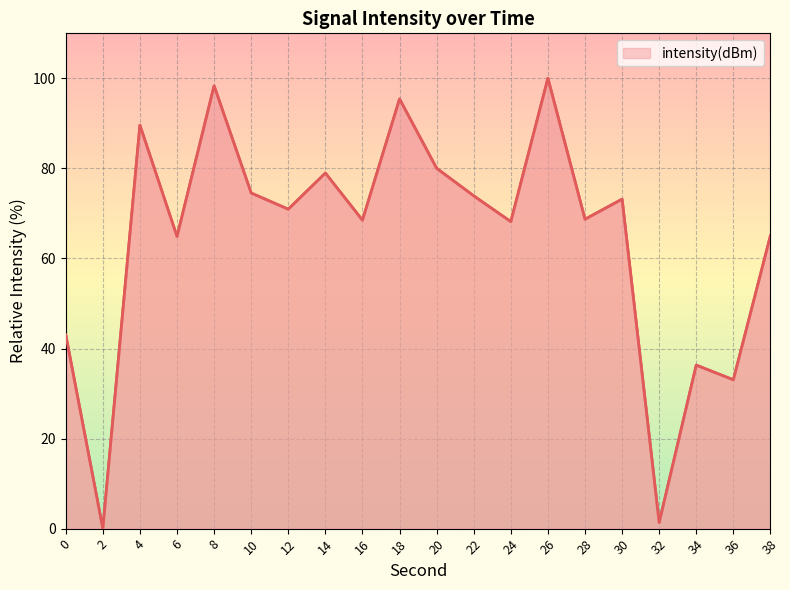

The chart shows a value of 7.7 at 34. True or false?

False